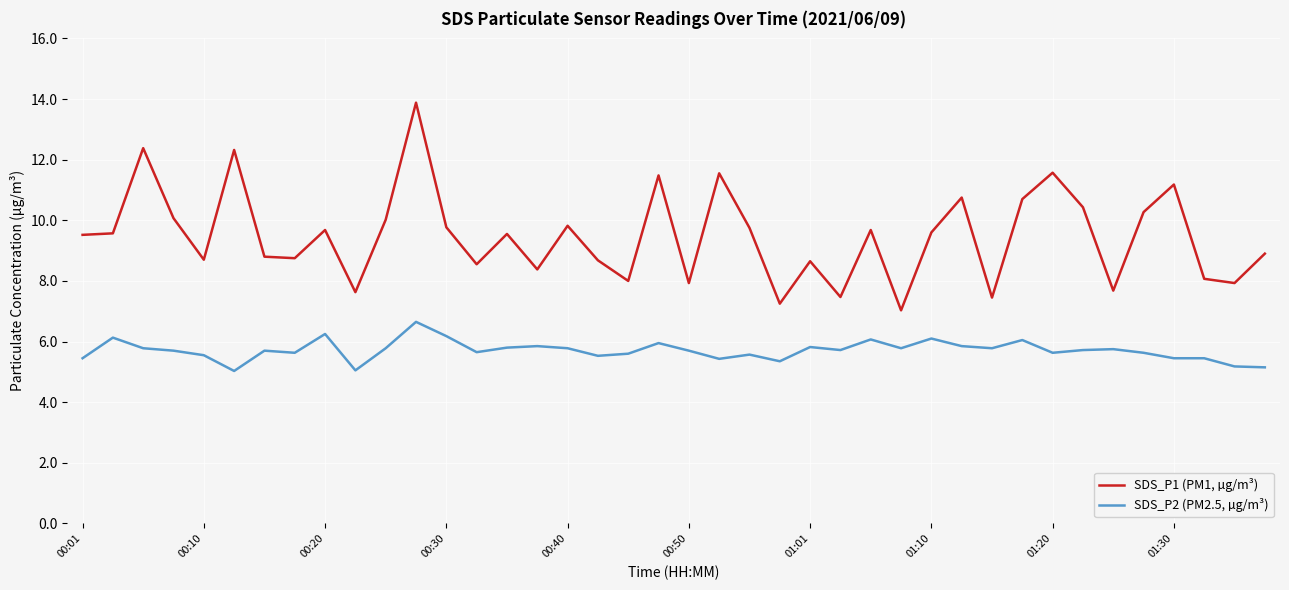

What is the maximum value for SDS_P2 (PM2.5, µg/m³)?

6.7